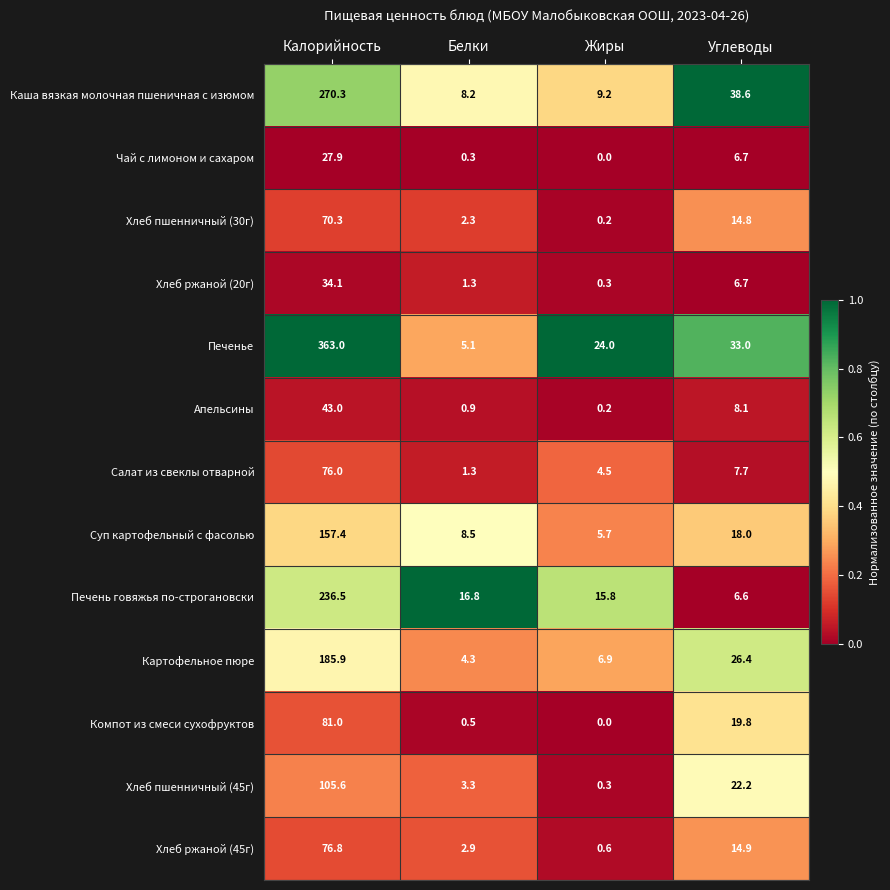

What is the sum of all Хлеб ржаной (20г) values?

42.4